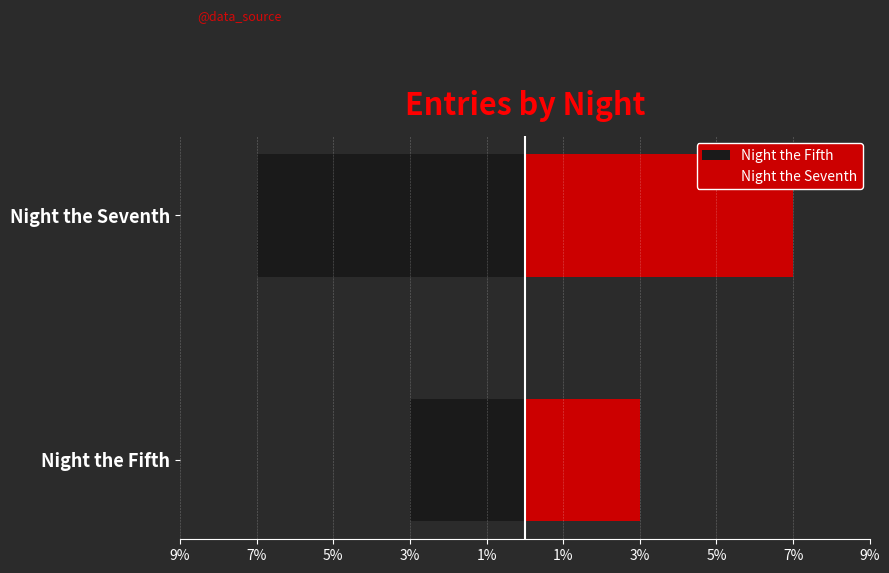

Are the bars horizontal?

Yes